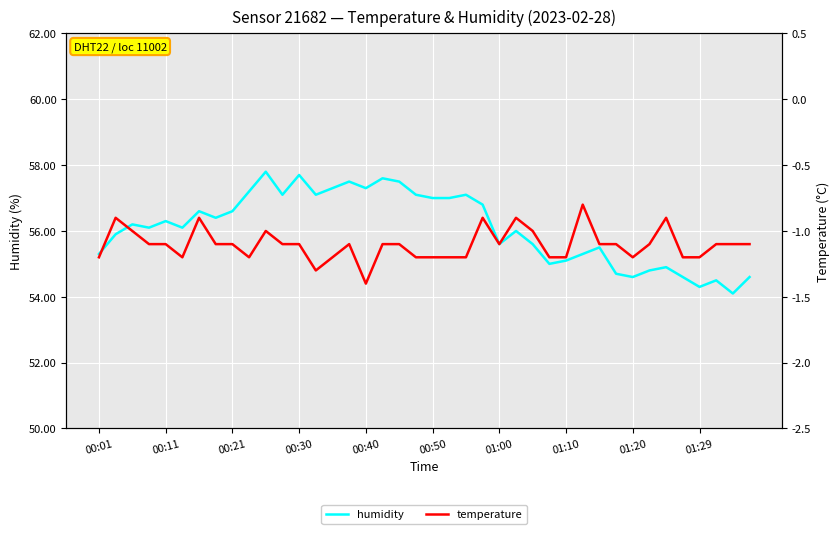

What is the difference between the maximum and minimum values in the humidity series?

3.7